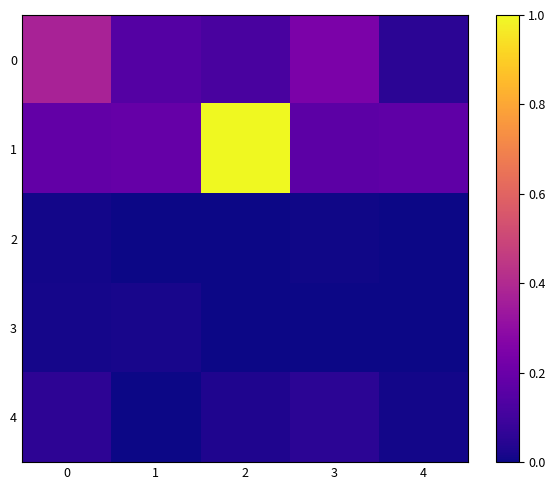

Which category has the highest value across all series?

2